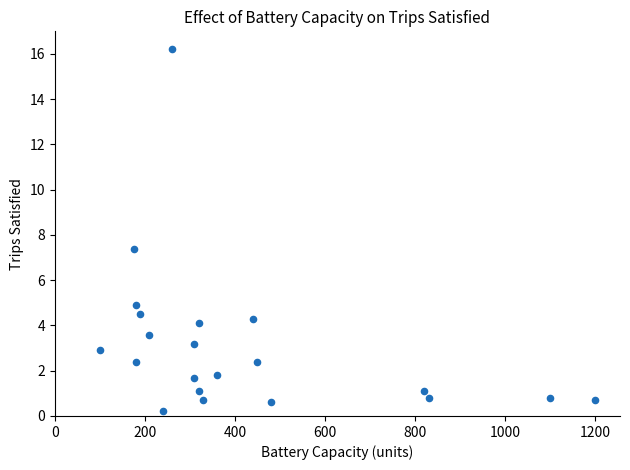

What Y value in the scatter plot is closest to 8?

7.4